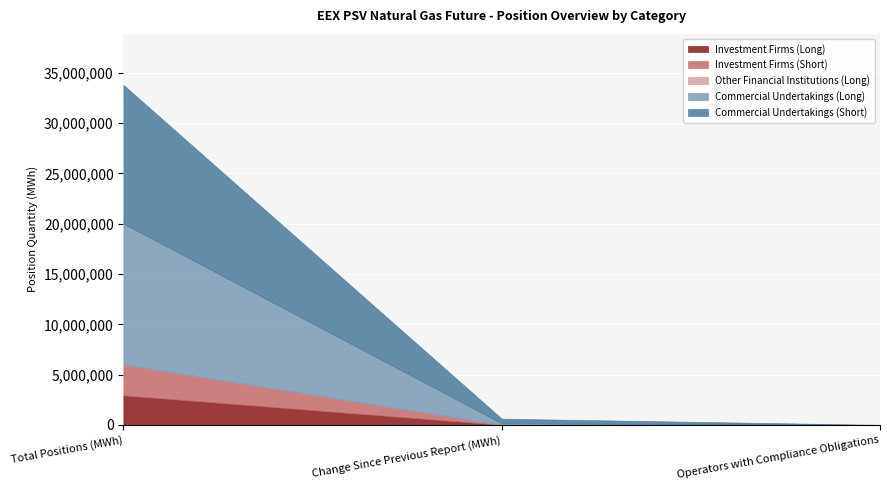

At which category is the sum across all series the highest?

Total Positions (MWh)